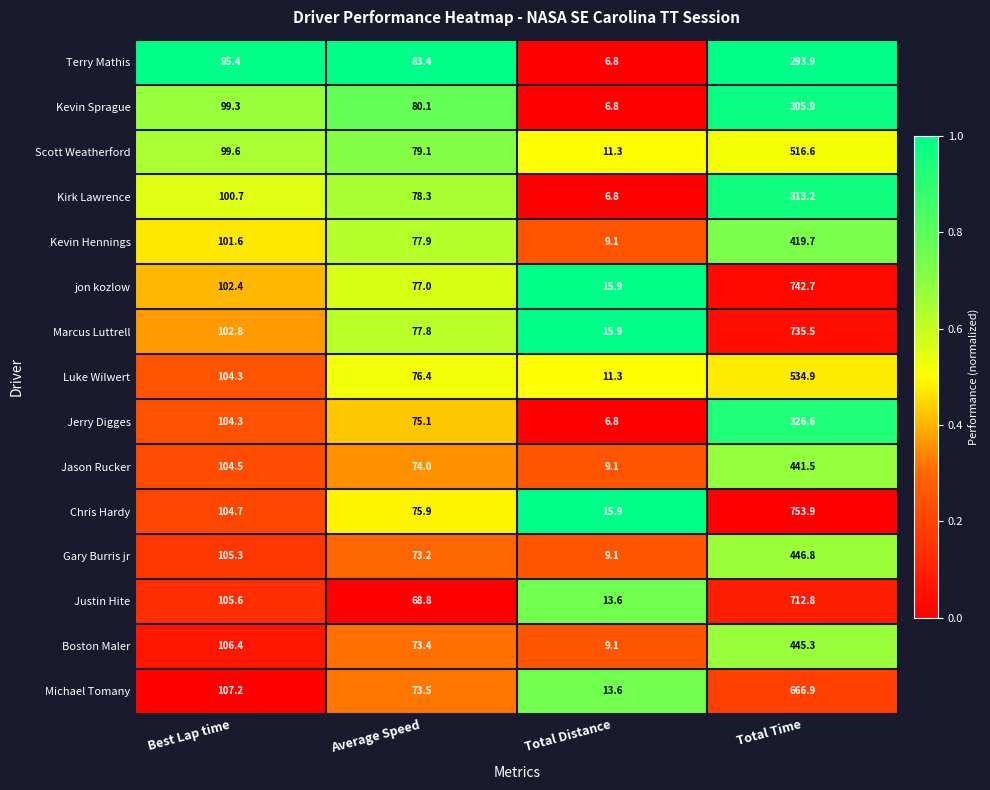

Which series has the widest spread of values?

Chris Hardy